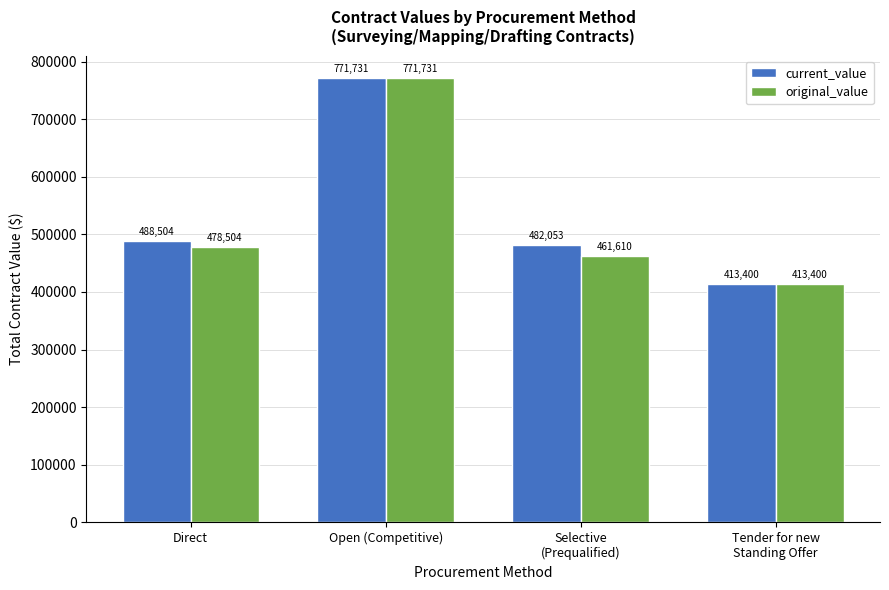

What is the value of the current_value bar at the 3rd from the left?

482053.0